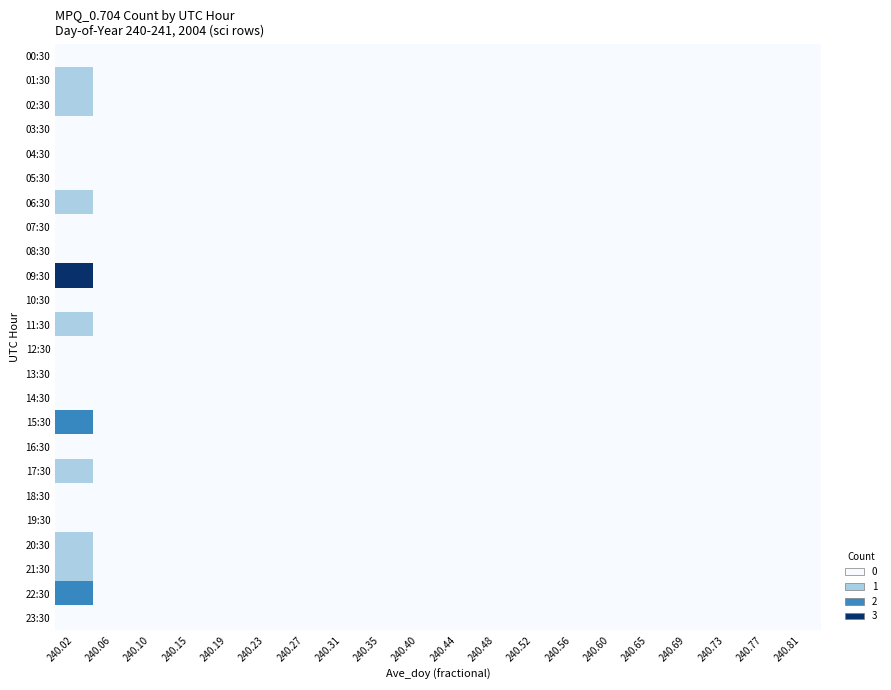

Reading left to right, extract all data points from this chart.

00:30: 240.02=0	240.06=0	240.10=0	240.15=0	240.19=0	240.23=0	240.27=0	240.31=0	240.35=0	240.40=0	240.44=0	240.48=0	240.52=0	240.56=0	240.60=0	240.65=0	240.69=0	240.73=0	240.77=0	240.81=0
01:30: 240.02=1	240.06=0	240.10=0	240.15=0	240.19=0	240.23=0	240.27=0	240.31=0	240.35=0	240.40=0	240.44=0	240.48=0	240.52=0	240.56=0	240.60=0	240.65=0	240.69=0	240.73=0	240.77=0	240.81=0
02:30: 240.02=1	240.06=0	240.10=0	240.15=0	240.19=0	240.23=0	240.27=0	240.31=0	240.35=0	240.40=0	240.44=0	240.48=0	240.52=0	240.56=0	240.60=0	240.65=0	240.69=0	240.73=0	240.77=0	240.81=0
03:30: 240.02=0	240.06=0	240.10=0	240.15=0	240.19=0	240.23=0	240.27=0	240.31=0	240.35=0	240.40=0	240.44=0	240.48=0	240.52=0	240.56=0	240.60=0	240.65=0	240.69=0	240.73=0	240.77=0	240.81=0
04:30: 240.02=0	240.06=0	240.10=0	240.15=0	240.19=0	240.23=0	240.27=0	240.31=0	240.35=0	240.40=0	240.44=0	240.48=0	240.52=0	240.56=0	240.60=0	240.65=0	240.69=0	240.73=0	240.77=0	240.81=0
05:30: 240.02=0	240.06=0	240.10=0	240.15=0	240.19=0	240.23=0	240.27=0	240.31=0	240.35=0	240.40=0	240.44=0	240.48=0	240.52=0	240.56=0	240.60=0	240.65=0	240.69=0	240.73=0	240.77=0	240.81=0
06:30: 240.02=1	240.06=0	240.10=0	240.15=0	240.19=0	240.23=0	240.27=0	240.31=0	240.35=0	240.40=0	240.44=0	240.48=0	240.52=0	240.56=0	240.60=0	240.65=0	240.69=0	240.73=0	240.77=0	240.81=0
07:30: 240.02=0	240.06=0	240.10=0	240.15=0	240.19=0	240.23=0	240.27=0	240.31=0	240.35=0	240.40=0	240.44=0	240.48=0	240.52=0	240.56=0	240.60=0	240.65=0	240.69=0	240.73=0	240.77=0	240.81=0
08:30: 240.02=0	240.06=0	240.10=0	240.15=0	240.19=0	240.23=0	240.27=0	240.31=0	240.35=0	240.40=0	240.44=0	240.48=0	240.52=0	240.56=0	240.60=0	240.65=0	240.69=0	240.73=0	240.77=0	240.81=0
09:30: 240.02=3	240.06=0	240.10=0	240.15=0	240.19=0	240.23=0	240.27=0	240.31=0	240.35=0	240.40=0	240.44=0	240.48=0	240.52=0	240.56=0	240.60=0	240.65=0	240.69=0	240.73=0	240.77=0	240.81=0
10:30: 240.02=0	240.06=0	240.10=0	240.15=0	240.19=0	240.23=0	240.27=0	240.31=0	240.35=0	240.40=0	240.44=0	240.48=0	240.52=0	240.56=0	240.60=0	240.65=0	240.69=0	240.73=0	240.77=0	240.81=0
11:30: 240.02=1	240.06=0	240.10=0	240.15=0	240.19=0	240.23=0	240.27=0	240.31=0	240.35=0	240.40=0	240.44=0	240.48=0	240.52=0	240.56=0	240.60=0	240.65=0	240.69=0	240.73=0	240.77=0	240.81=0
12:30: 240.02=0	240.06=0	240.10=0	240.15=0	240.19=0	240.23=0	240.27=0	240.31=0	240.35=0	240.40=0	240.44=0	240.48=0	240.52=0	240.56=0	240.60=0	240.65=0	240.69=0	240.73=0	240.77=0	240.81=0
13:30: 240.02=0	240.06=0	240.10=0	240.15=0	240.19=0	240.23=0	240.27=0	240.31=0	240.35=0	240.40=0	240.44=0	240.48=0	240.52=0	240.56=0	240.60=0	240.65=0	240.69=0	240.73=0	240.77=0	240.81=0
14:30: 240.02=0	240.06=0	240.10=0	240.15=0	240.19=0	240.23=0	240.27=0	240.31=0	240.35=0	240.40=0	240.44=0	240.48=0	240.52=0	240.56=0	240.60=0	240.65=0	240.69=0	240.73=0	240.77=0	240.81=0
15:30: 240.02=2	240.06=0	240.10=0	240.15=0	240.19=0	240.23=0	240.27=0	240.31=0	240.35=0	240.40=0	240.44=0	240.48=0	240.52=0	240.56=0	240.60=0	240.65=0	240.69=0	240.73=0	240.77=0	240.81=0
16:30: 240.02=0	240.06=0	240.10=0	240.15=0	240.19=0	240.23=0	240.27=0	240.31=0	240.35=0	240.40=0	240.44=0	240.48=0	240.52=0	240.56=0	240.60=0	240.65=0	240.69=0	240.73=0	240.77=0	240.81=0
17:30: 240.02=1	240.06=0	240.10=0	240.15=0	240.19=0	240.23=0	240.27=0	240.31=0	240.35=0	240.40=0	240.44=0	240.48=0	240.52=0	240.56=0	240.60=0	240.65=0	240.69=0	240.73=0	240.77=0	240.81=0
18:30: 240.02=0	240.06=0	240.10=0	240.15=0	240.19=0	240.23=0	240.27=0	240.31=0	240.35=0	240.40=0	240.44=0	240.48=0	240.52=0	240.56=0	240.60=0	240.65=0	240.69=0	240.73=0	240.77=0	240.81=0
19:30: 240.02=0	240.06=0	240.10=0	240.15=0	240.19=0	240.23=0	240.27=0	240.31=0	240.35=0	240.40=0	240.44=0	240.48=0	240.52=0	240.56=0	240.60=0	240.65=0	240.69=0	240.73=0	240.77=0	240.81=0
20:30: 240.02=1	240.06=0	240.10=0	240.15=0	240.19=0	240.23=0	240.27=0	240.31=0	240.35=0	240.40=0	240.44=0	240.48=0	240.52=0	240.56=0	240.60=0	240.65=0	240.69=0	240.73=0	240.77=0	240.81=0
21:30: 240.02=1	240.06=0	240.10=0	240.15=0	240.19=0	240.23=0	240.27=0	240.31=0	240.35=0	240.40=0	240.44=0	240.48=0	240.52=0	240.56=0	240.60=0	240.65=0	240.69=0	240.73=0	240.77=0	240.81=0
22:30: 240.02=2	240.06=0	240.10=0	240.15=0	240.19=0	240.23=0	240.27=0	240.31=0	240.35=0	240.40=0	240.44=0	240.48=0	240.52=0	240.56=0	240.60=0	240.65=0	240.69=0	240.73=0	240.77=0	240.81=0
23:30: 240.02=0	240.06=0	240.10=0	240.15=0	240.19=0	240.23=0	240.27=0	240.31=0	240.35=0	240.40=0	240.44=0	240.48=0	240.52=0	240.56=0	240.60=0	240.65=0	240.69=0	240.73=0	240.77=0	240.81=0